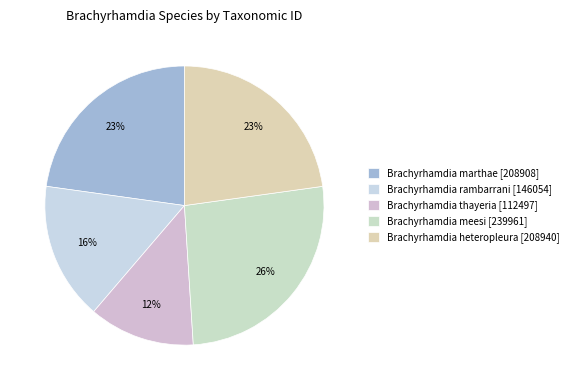

What is the change in value from Brachyrhamdia rambarrani to Brachyrhamdia heteropleura?

+62886